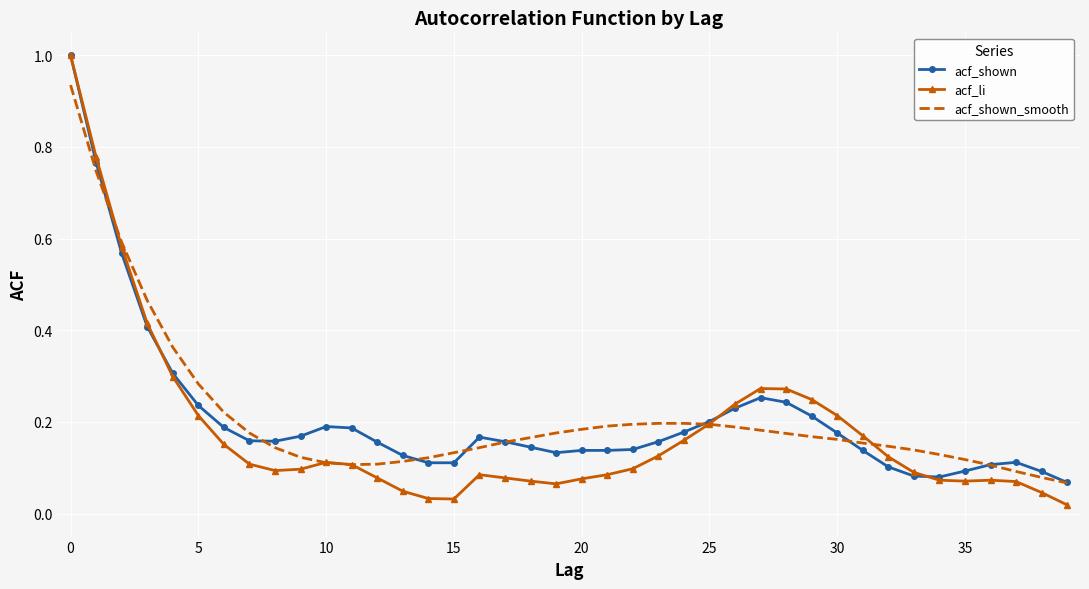

Which series has the widest spread of values?

acf_li